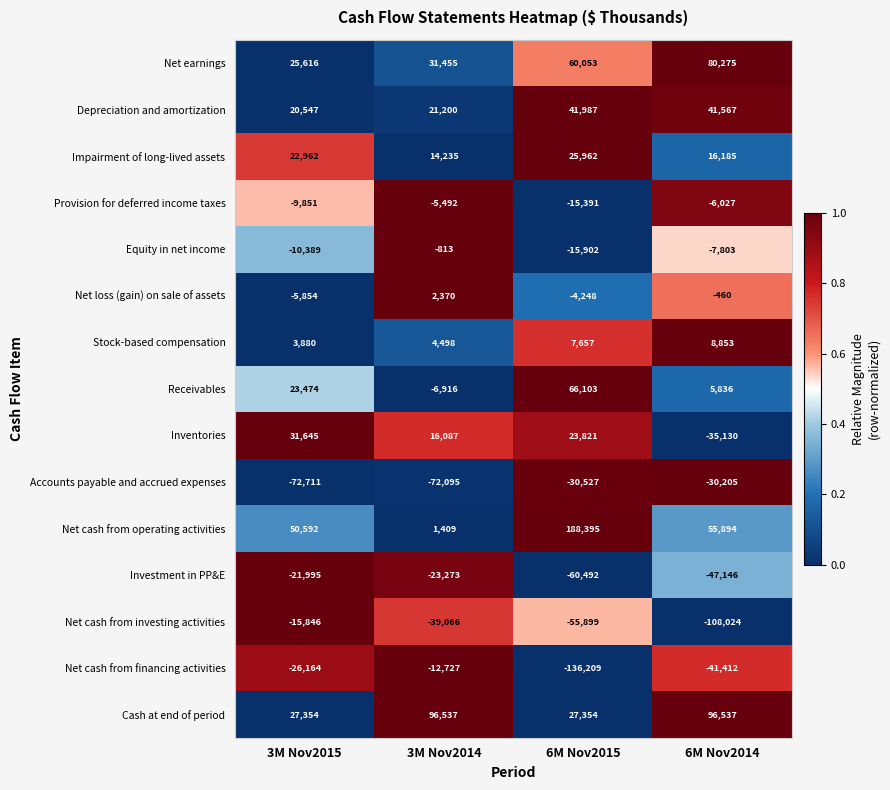

What is the difference between the Investment in PP&E values at 6M Nov2014 and 3M Nov2015?

25151